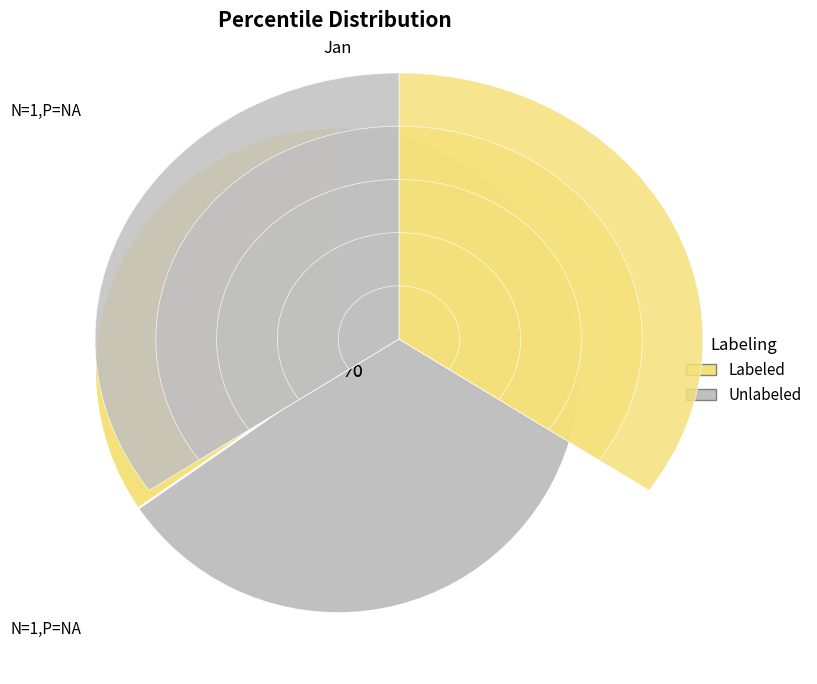

Combined, do pct25 and pct85 account for over 50%?

No